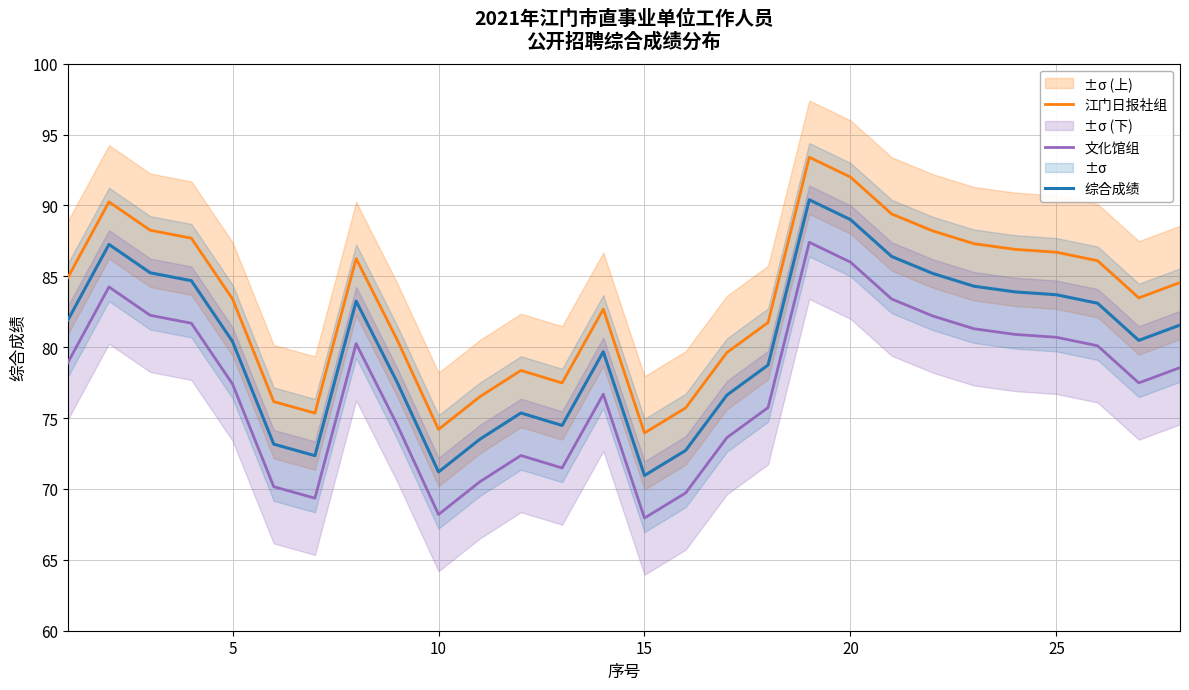

True or false: 综合成绩 and 江门日报社组 intersect in this chart.

False